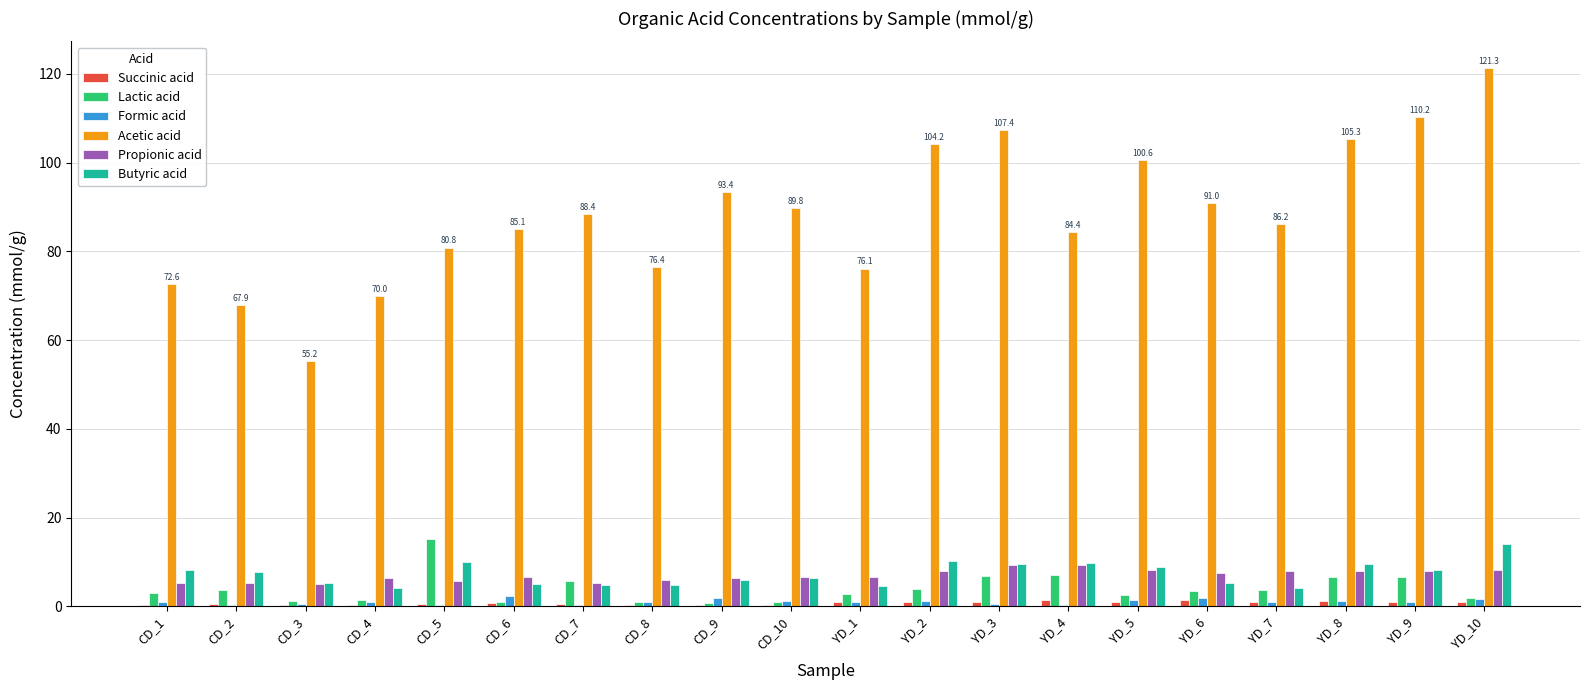

What is the maximum value shown in the chart?

121.3